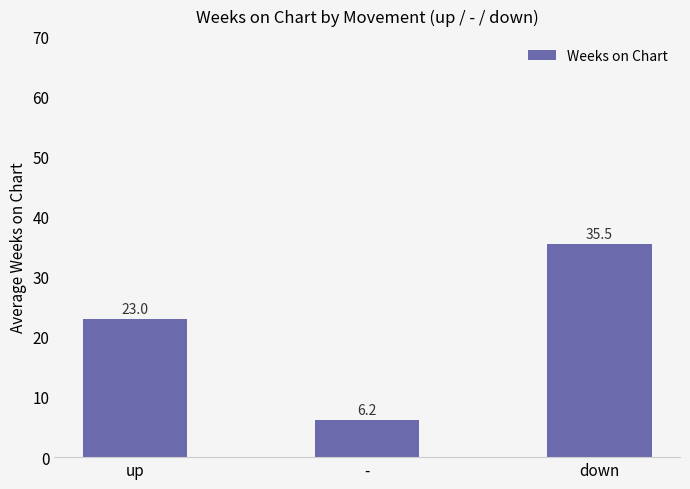

Rank the categories by value from highest to lowest.

down, up, -